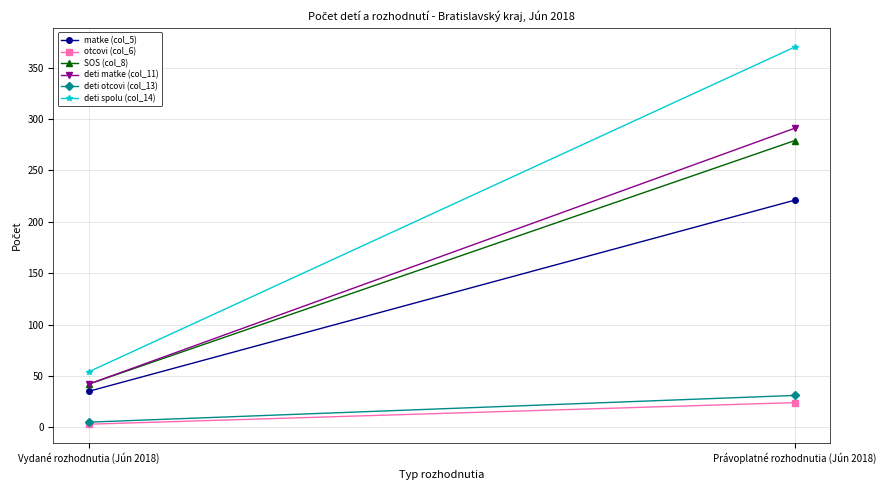

Which series has the largest total across all categories?

deti spolu (col_14)